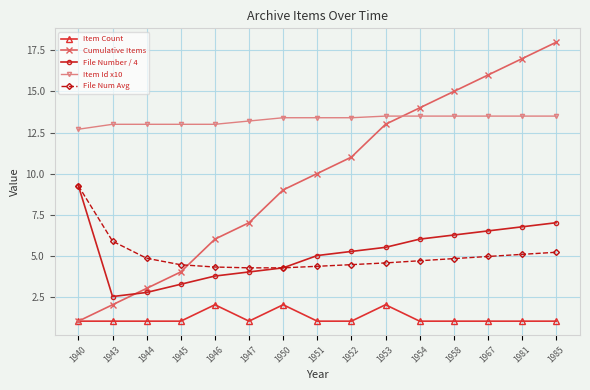

True or false: File Num Avg and Item Count cross at least once.

False